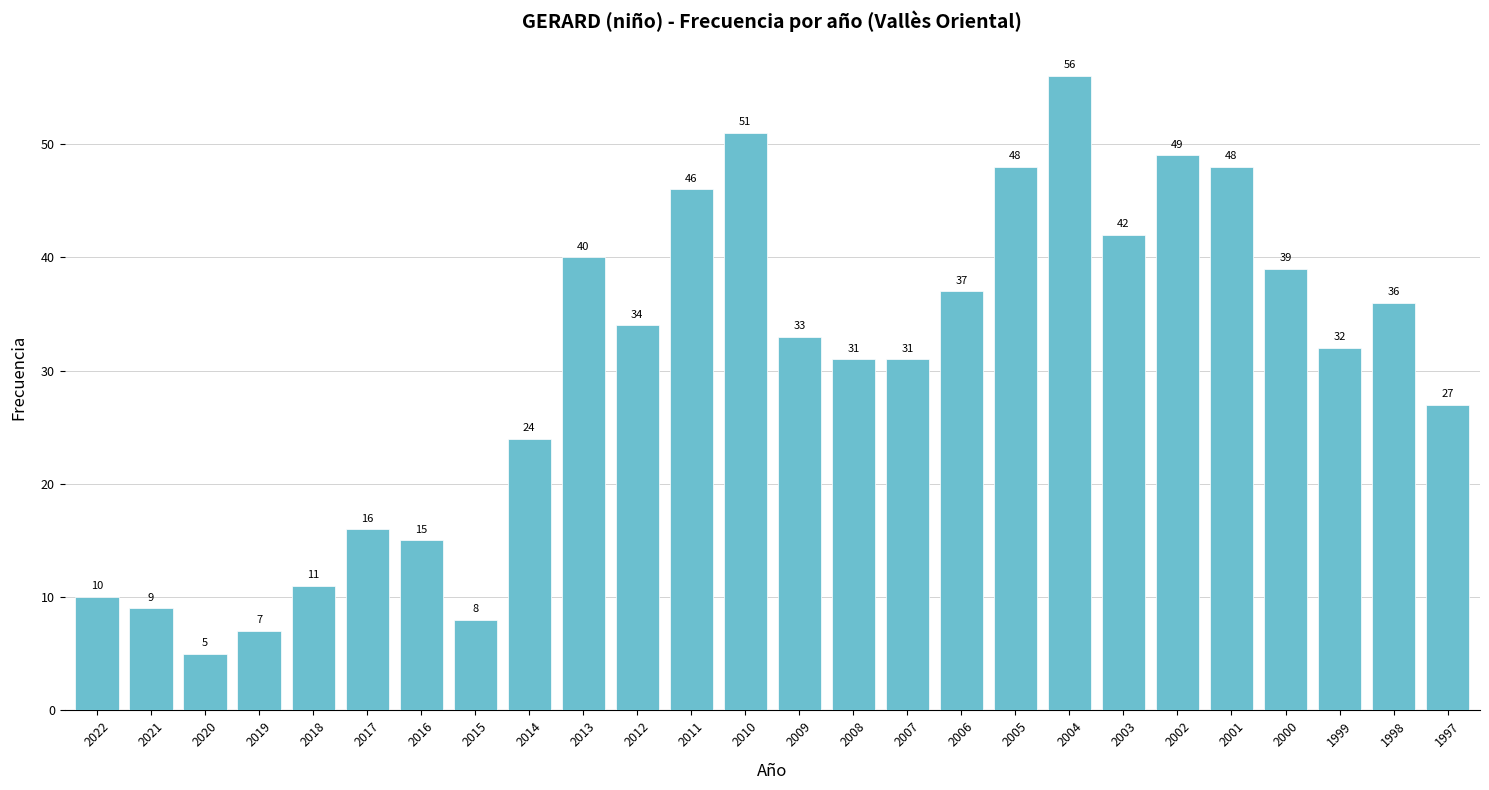

Between 1997 and 2007, which is larger?

2007